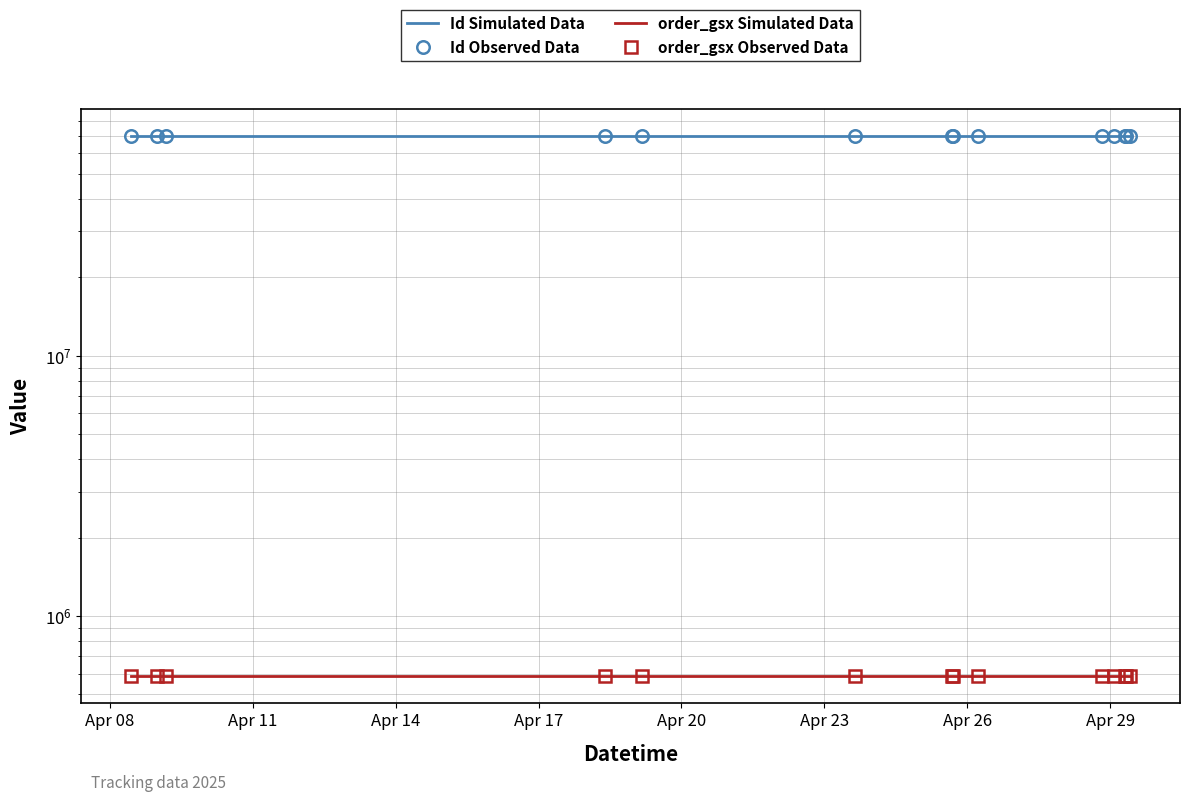

How many lines are shown in the chart?

4